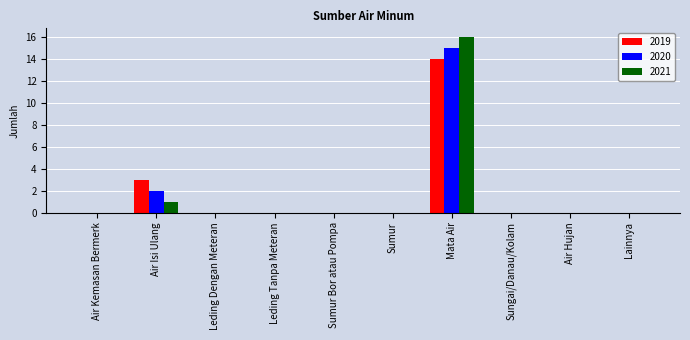

How many series are shown in this chart?

3